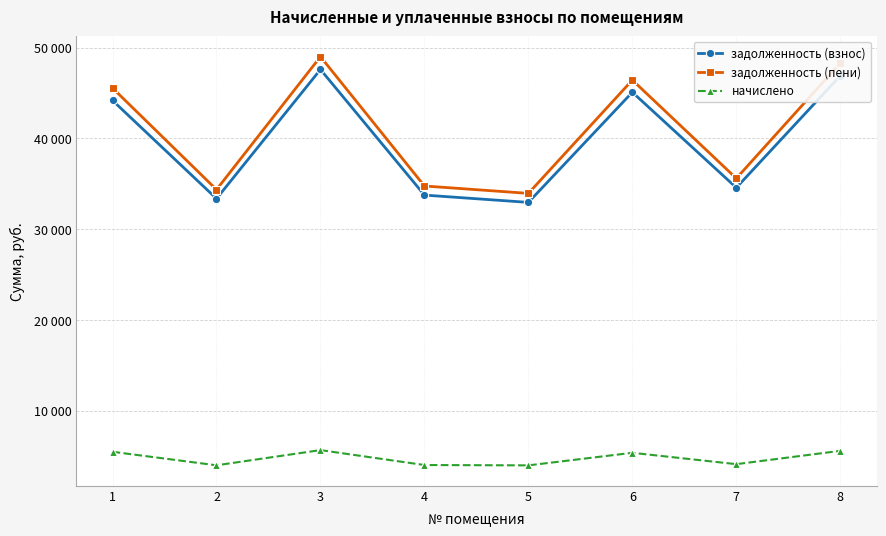

List the series in order of their peak value, highest first.

задолженность (пени), задолженность (взнос), начислено